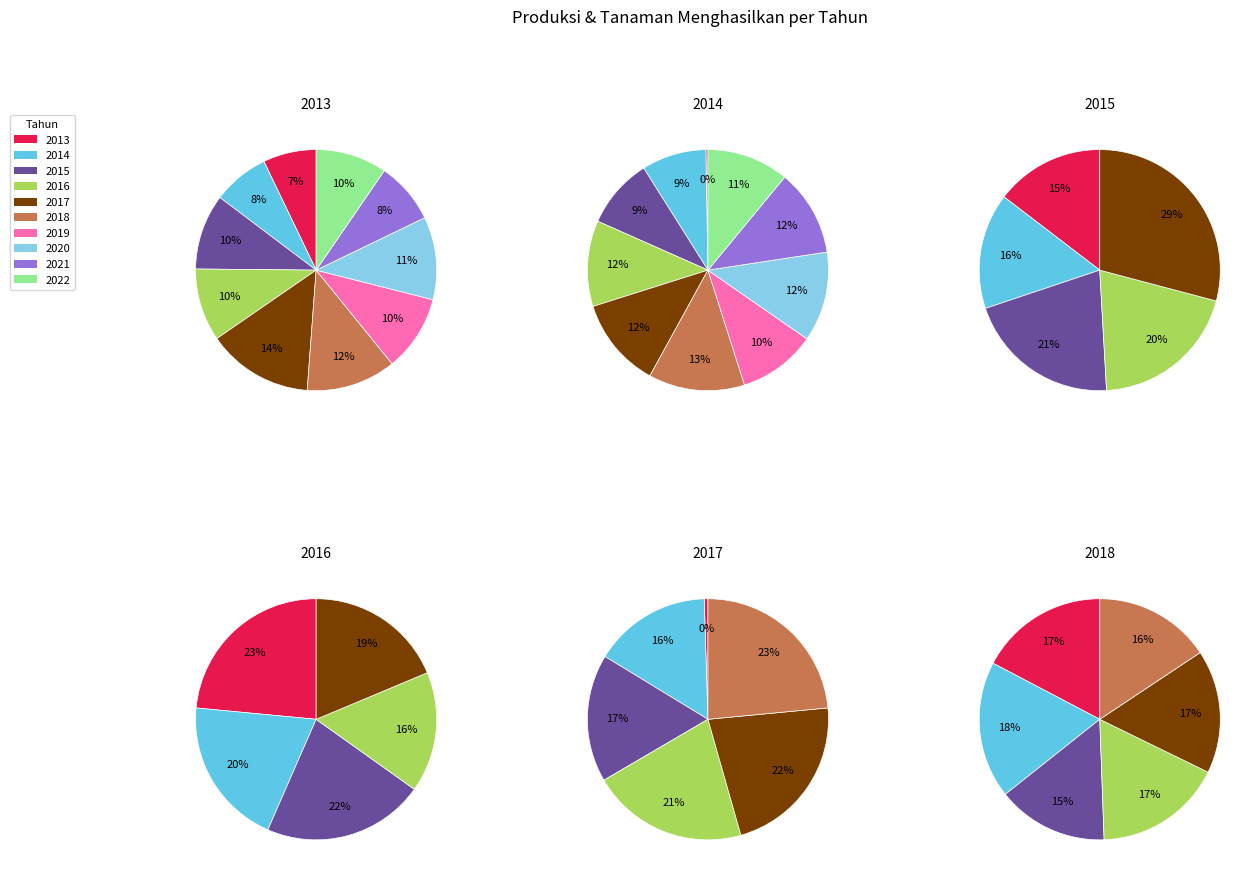

To the nearest percent, what is the combined percentage of 2013 and 2020?

18%